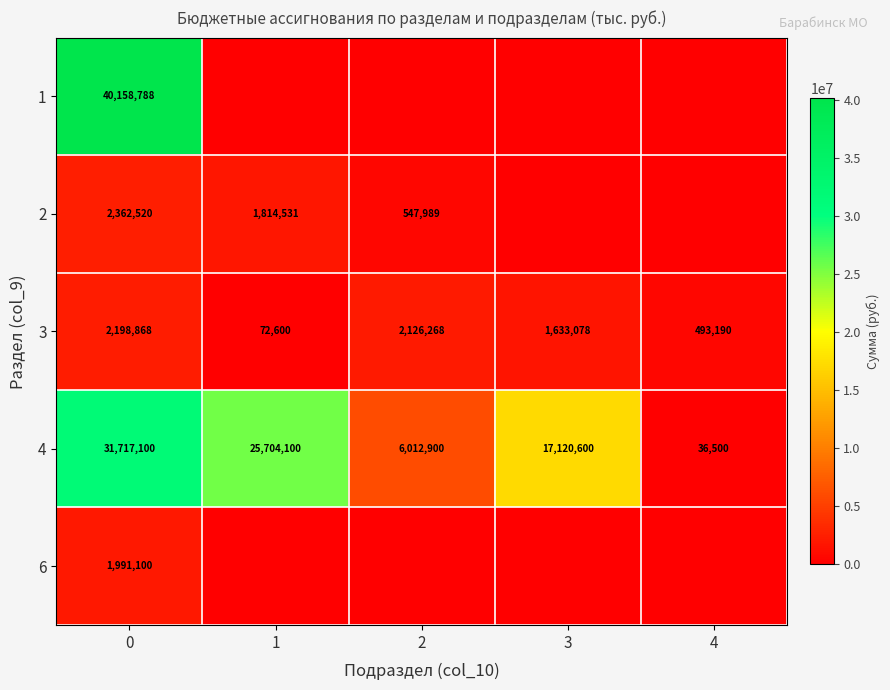

How many 4 values are between 6012900 and 25704100?

3